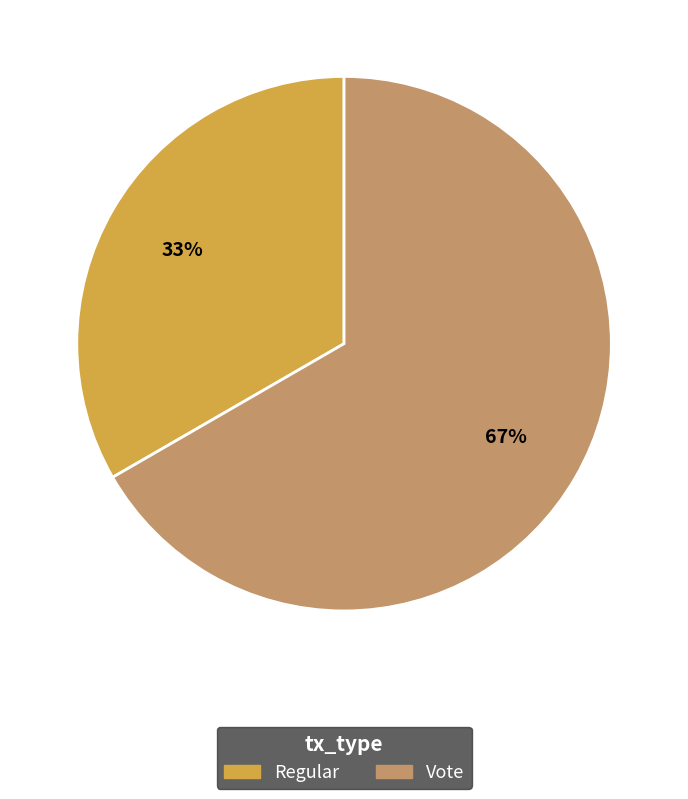

To the nearest percent, what is the combined percentage of Regular and Vote?

100%